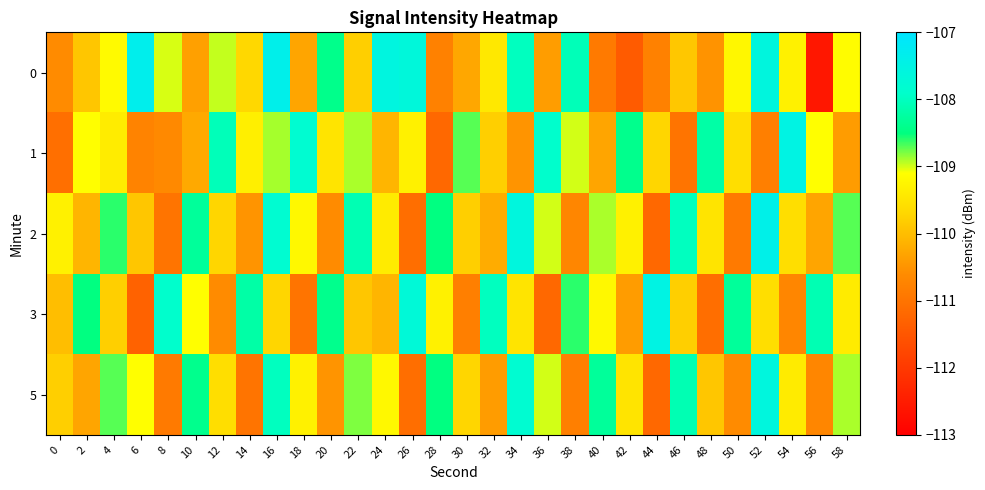

Between 14 and 44, which is larger?

14